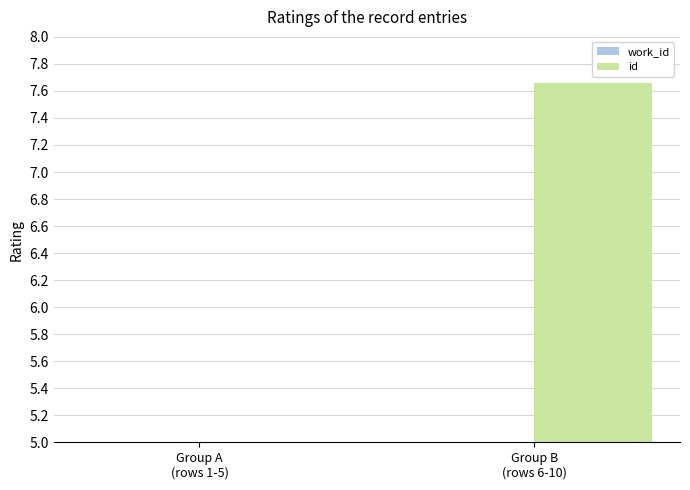

The id series shows 7.7 at Group B
(rows 6-10). True or false?

True